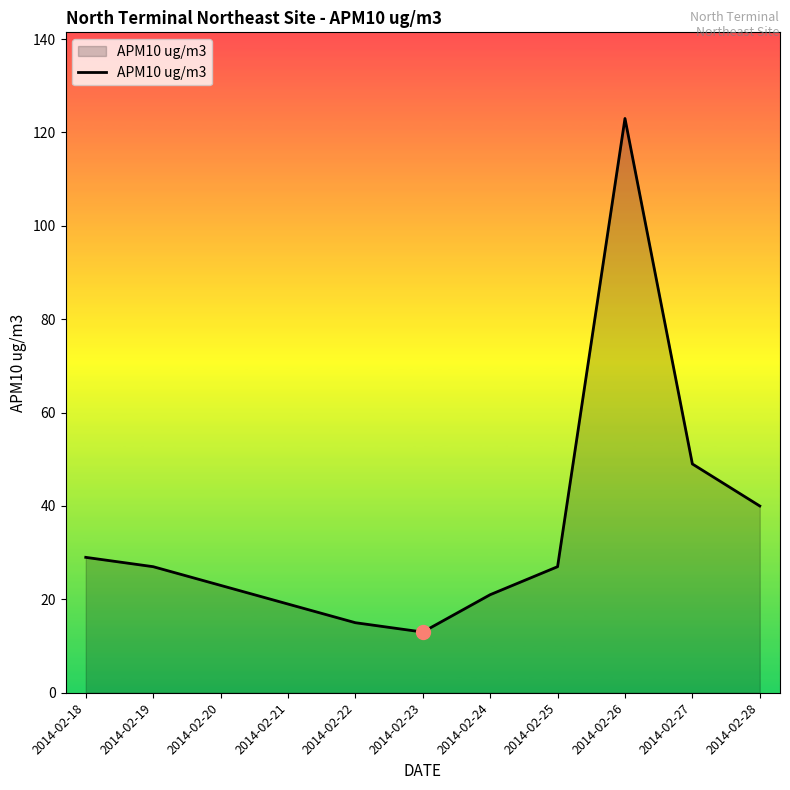

What is the change in value from 2014-02-18 to 2014-02-20?

-6